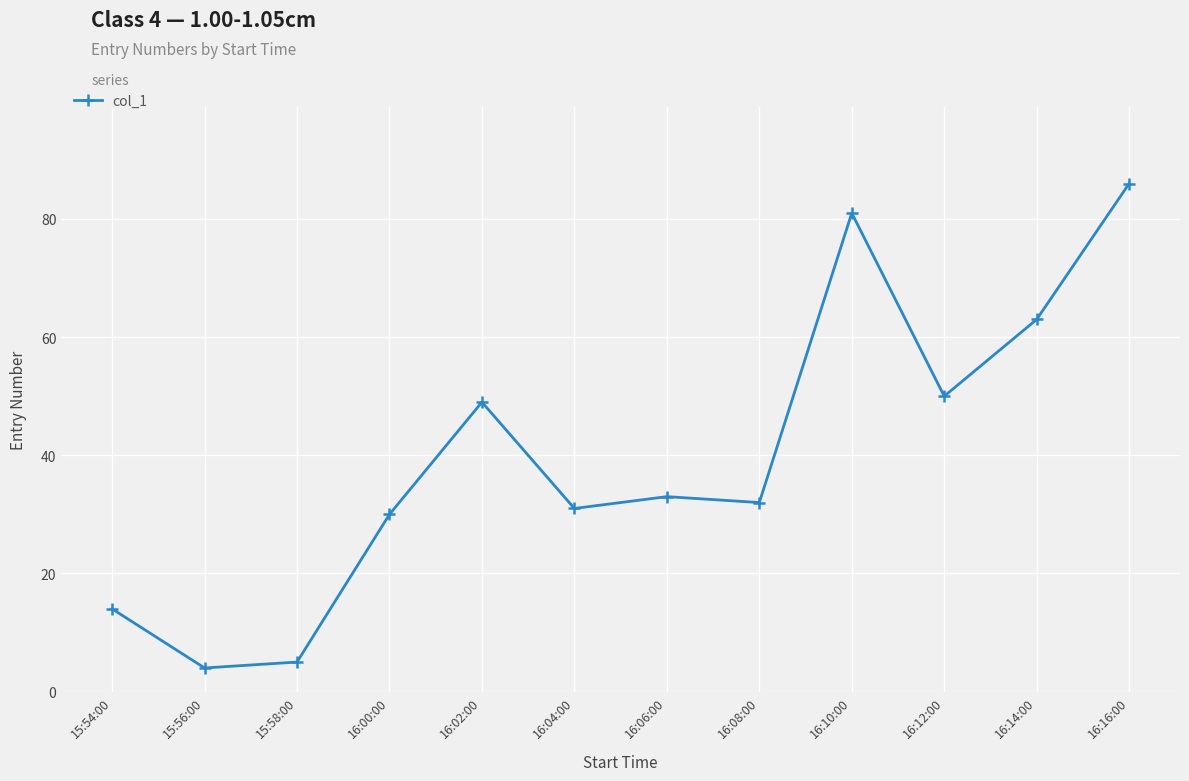

True or false: the data shows 63 at 16:14:00.

True